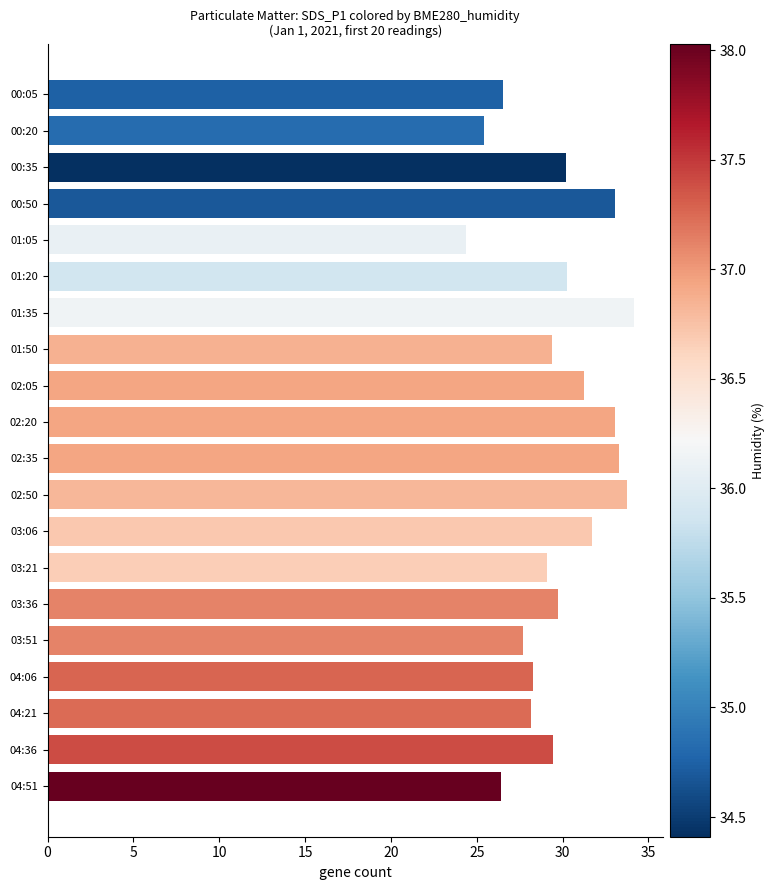

The chart shows a value of 16.3 at 03:51. True or false?

False